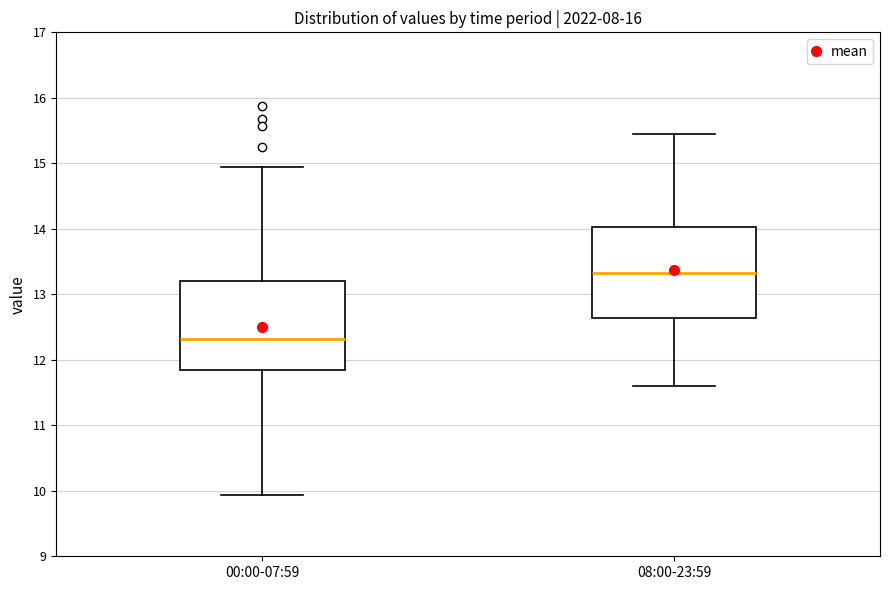

Reading left to right, read every box against the y-axis: the position of its median line, the range the box covers, and the ends of its whiskers. The values are not printed on the chart, so give them approximately, as read against the axis.

00:00-07:59: median 12.3, box 11.8 to 13.2, whiskers 9.9 to 15.0
08:00-23:59: median 13.3, box 12.6 to 14.0, whiskers 11.6 to 15.5